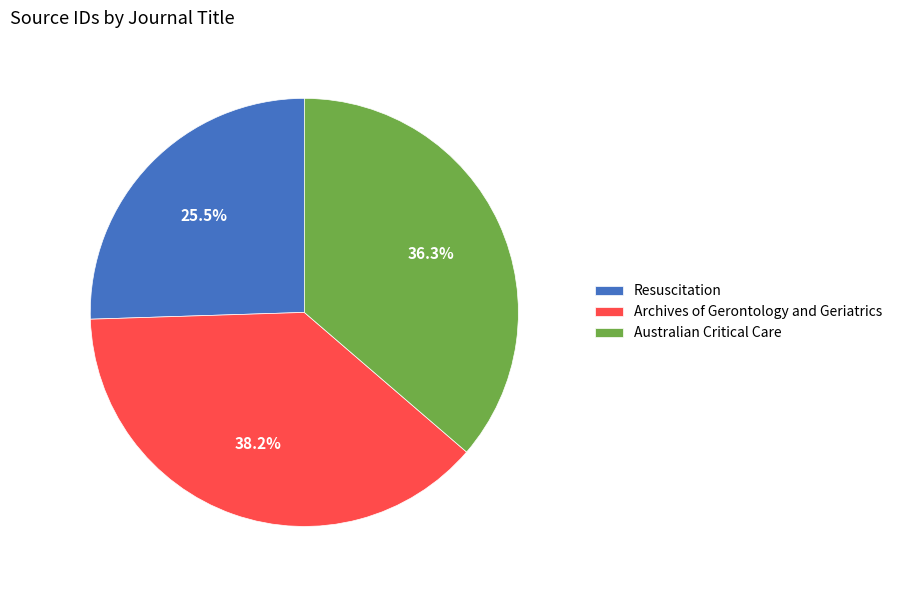

To the nearest percent, what is the average slice percentage?

33%